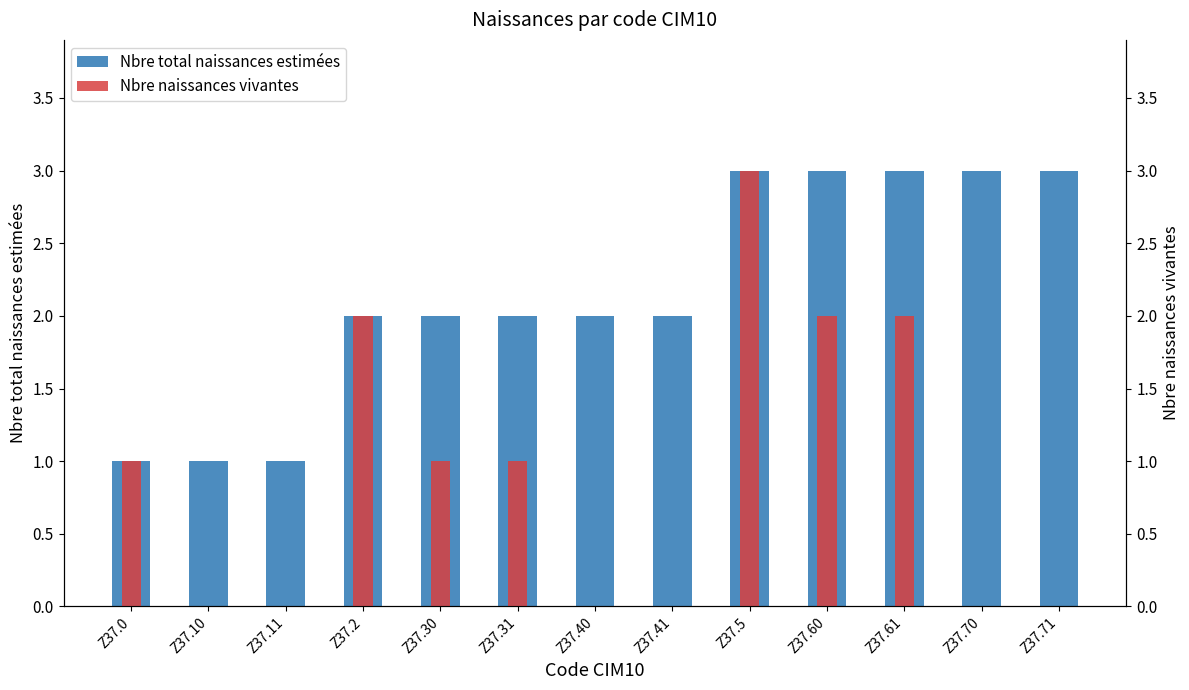

Reading left to right, transcribe all the data shown in this chart.

Nbre total naissances estimées: Z37.0=1	Z37.10=1	Z37.11=1	Z37.2=2	Z37.30=2	Z37.31=2	Z37.40=2	Z37.41=2	Z37.5=3	Z37.60=3	Z37.61=3	Z37.70=3	Z37.71=3
Nbre naissances vivantes: Z37.0=1	Z37.10=0	Z37.11=0	Z37.2=2	Z37.30=1	Z37.31=1	Z37.40=0	Z37.41=0	Z37.5=3	Z37.60=2	Z37.61=2	Z37.70=0	Z37.71=0